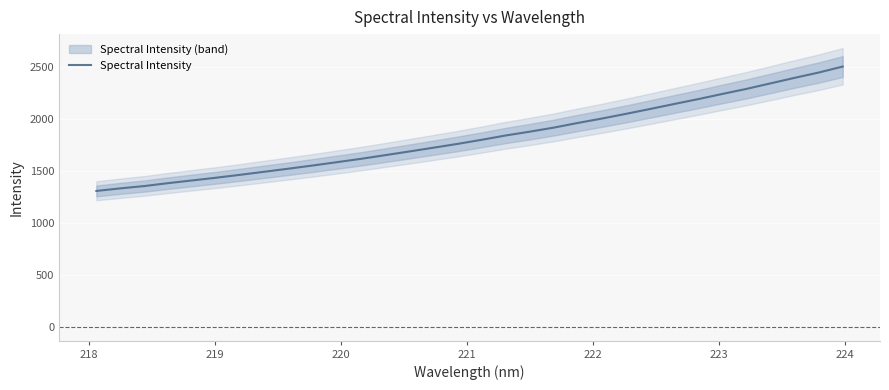

What is the highest value of the Spectral Intensity series?

2507.1